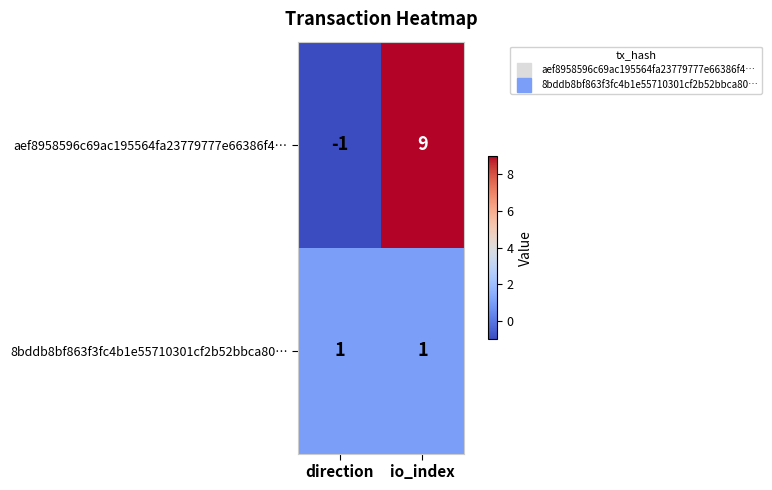

Reading left to right, transcribe all the data shown in this chart.

aef8958596c69ac195564fa23779777e66386f4…: direction=-1	io_index=9
8bddb8bf863f3fc4b1e55710301cf2b52bbca80…: direction=1	io_index=1